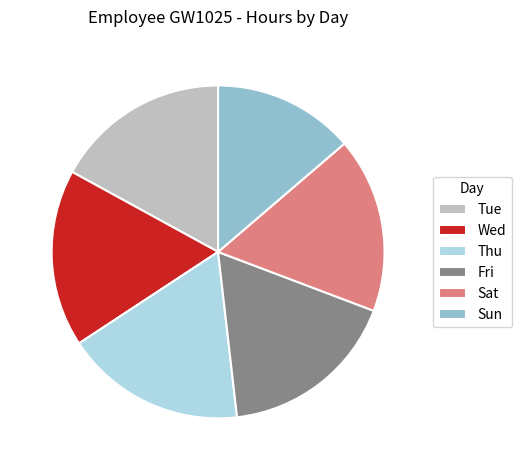

What is the ratio of the value at Wed to the value at Sat?

1.0